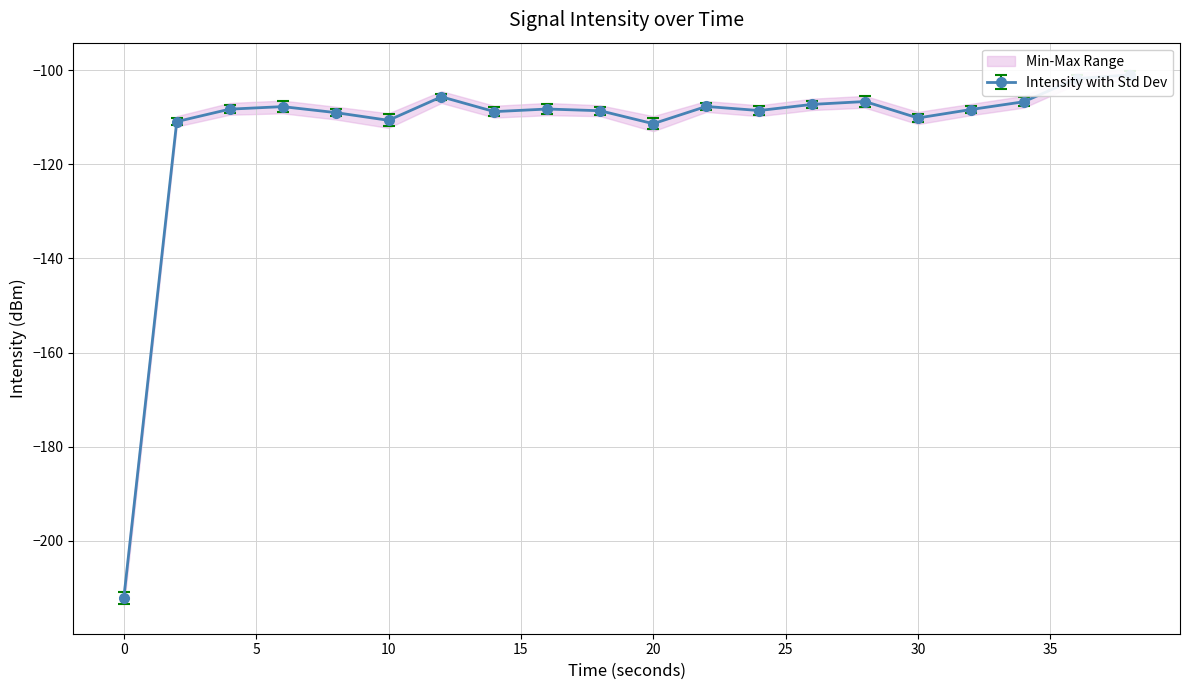

True or false: intensity_min has a value of -69.4 at 20.

False